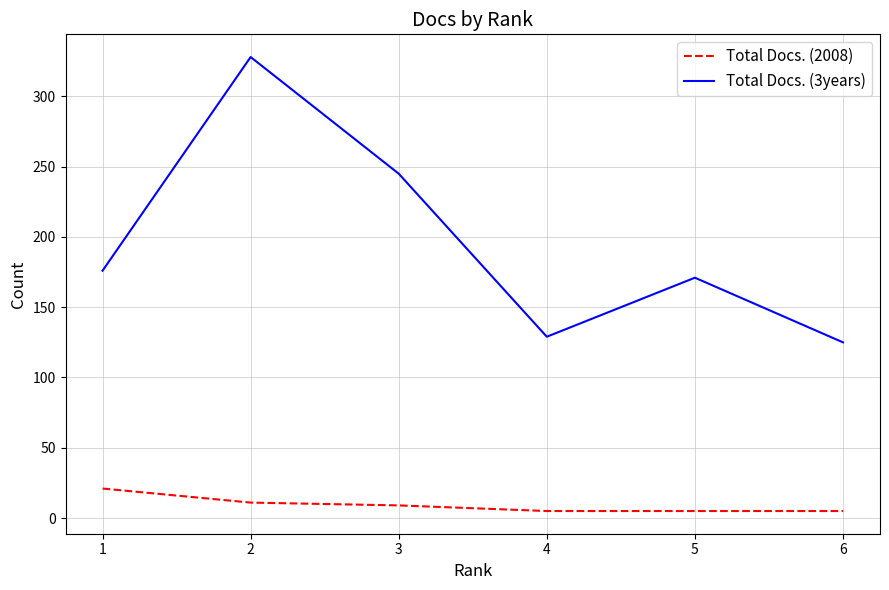

Between 3 and 5, which series saw the biggest shift?

Total Docs. (3years)